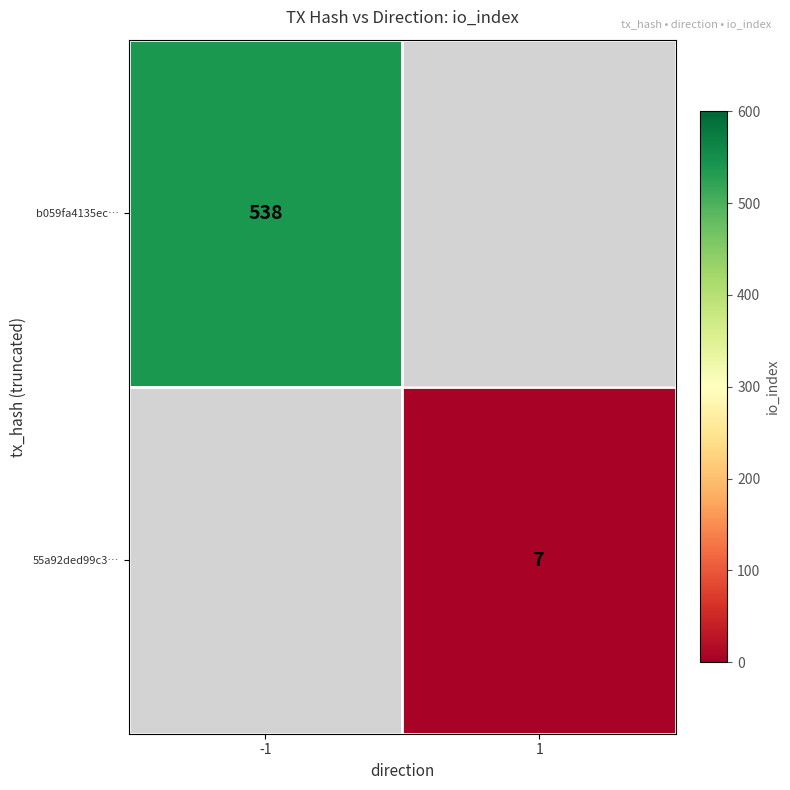

Is the value of b059fa4135ec… at -1 greater than the value of 55a92ded99c3… at 1?

Yes